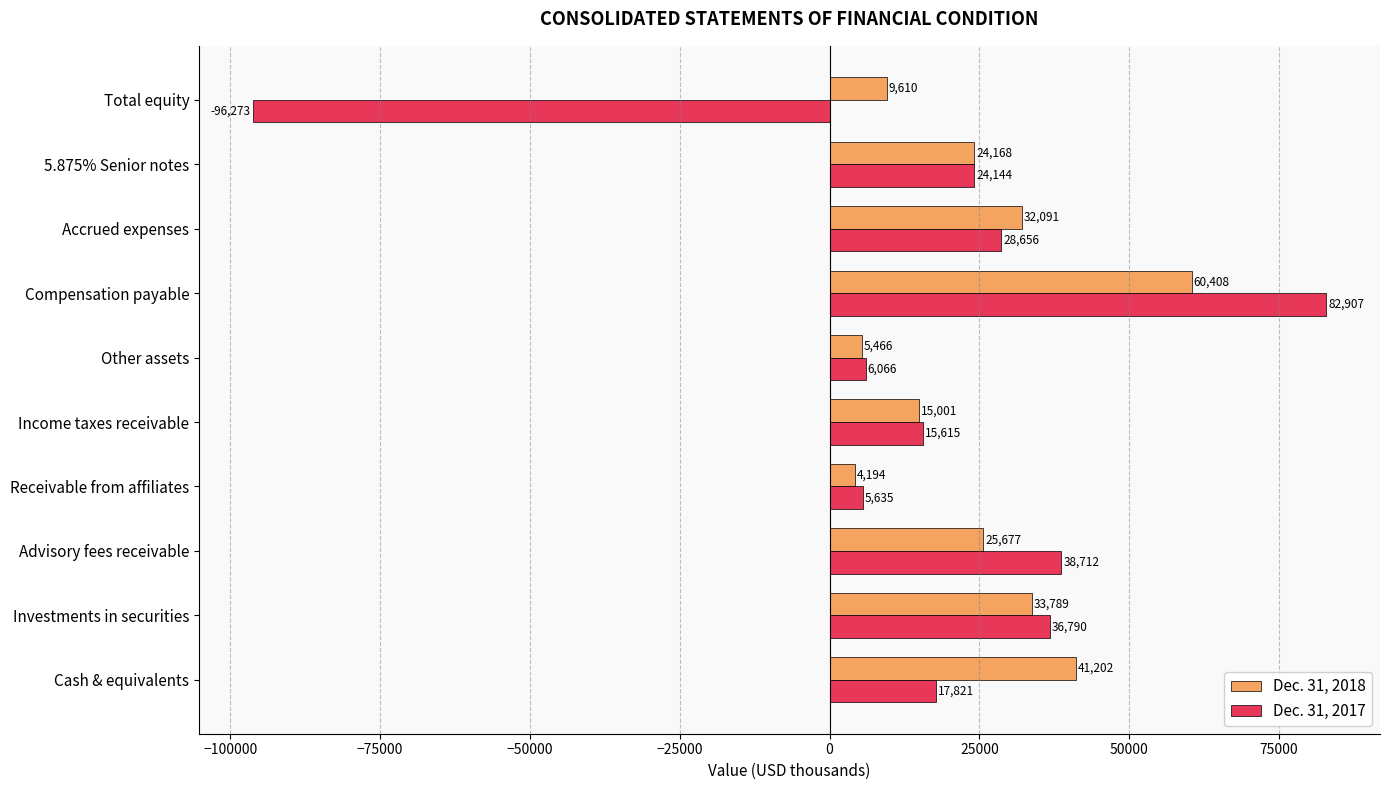

True or false: Dec. 31, 2018 has a value of 25677 at Advisory fees receivable.

True